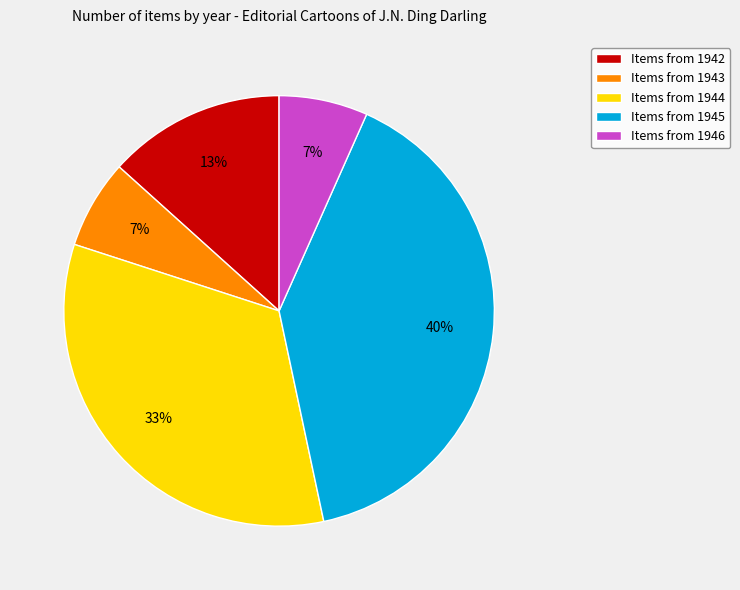

Does any single category account for the majority?

No